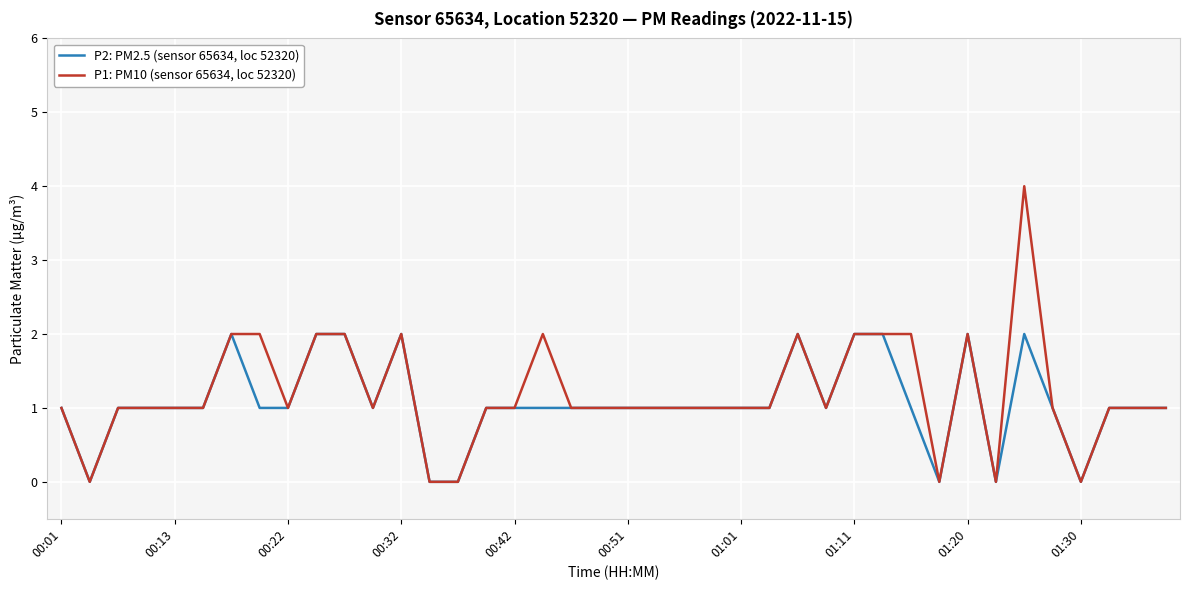

What is the difference between the maximum and second lowest values in the P1: PM10 (sensor 65634, loc 52320) series?

4